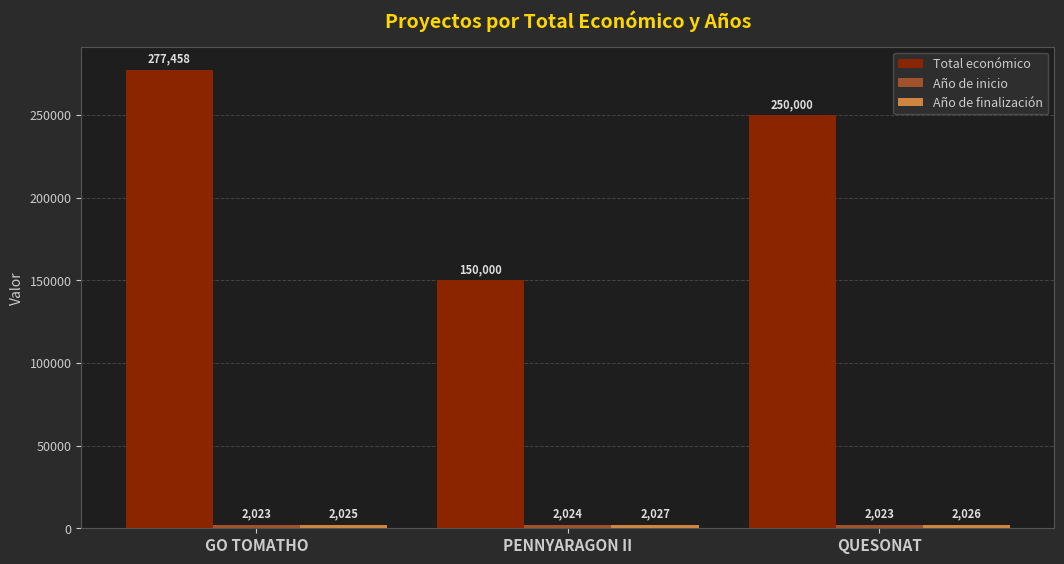

At which category is the sum across all series the highest?

GO TOMATHO